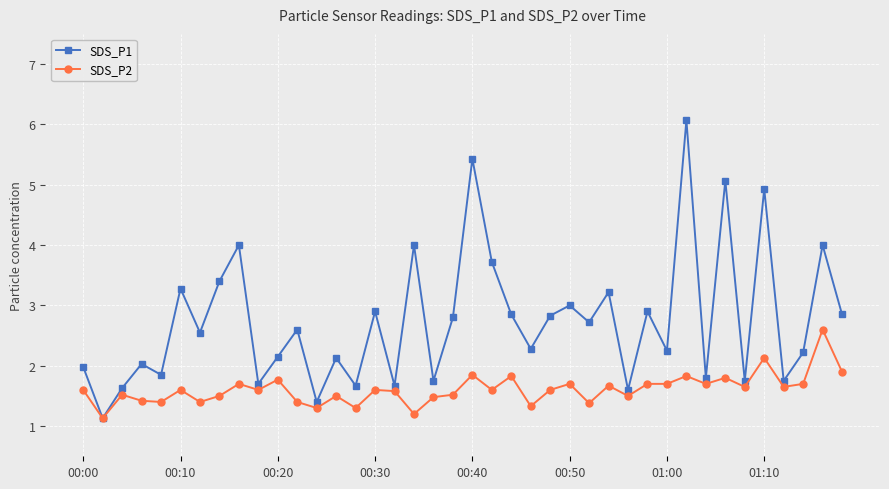

What is the highest value of the SDS_P1 series?

6.1